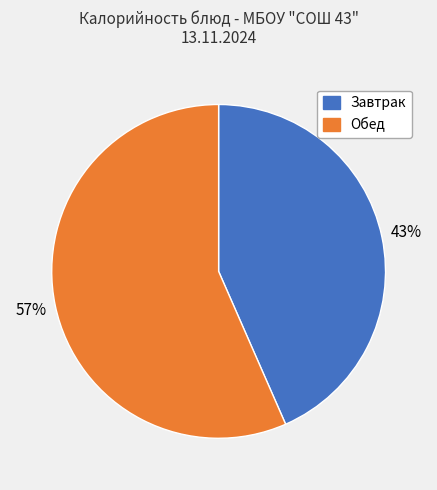

To the nearest percent, what is the average slice percentage?

50%